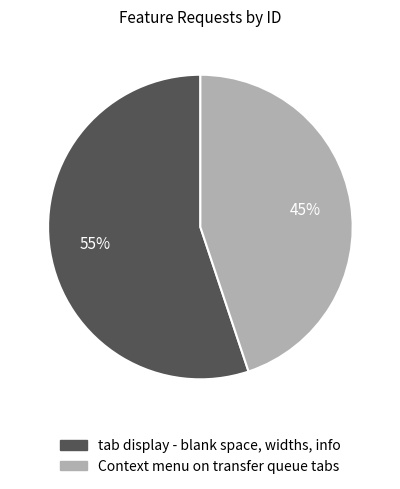

Is the sum of tab display - blank space, widths, info and Context menu on transfer queue tabs greater than half?

Yes